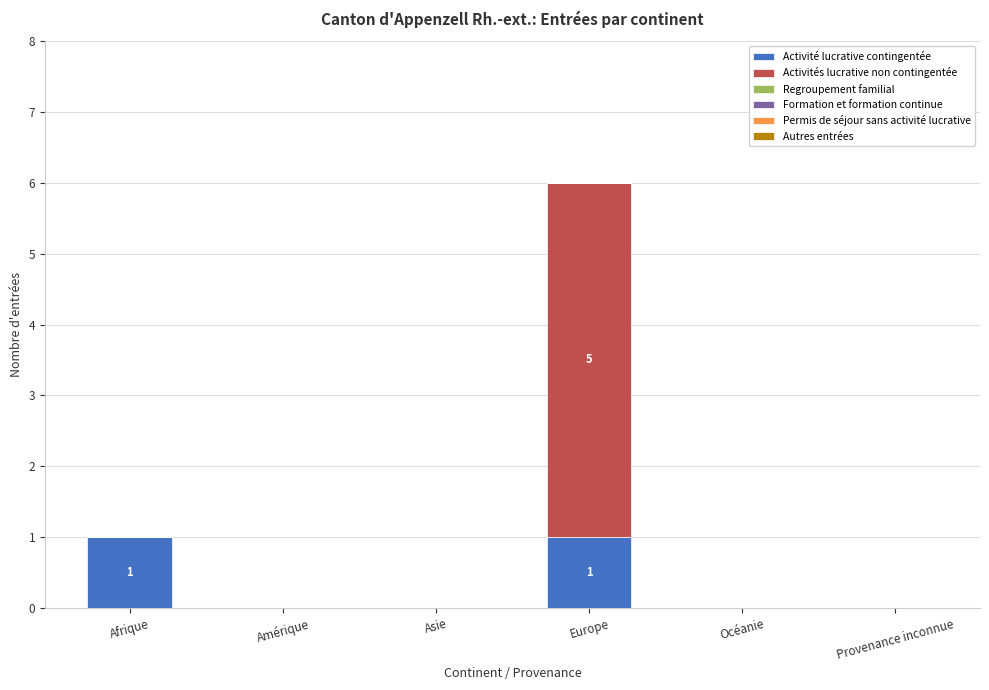

Reading left to right, what are the values for Activité lucrative contingentée?

Afrique=1	Amérique=0	Asie=0	Europe=1	Océanie=0	Provenance inconnue=0